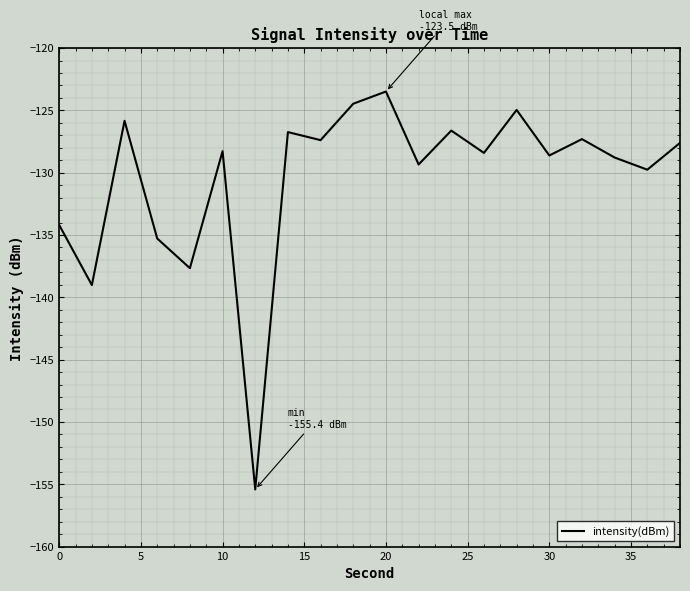

What is the average value?

-130.5